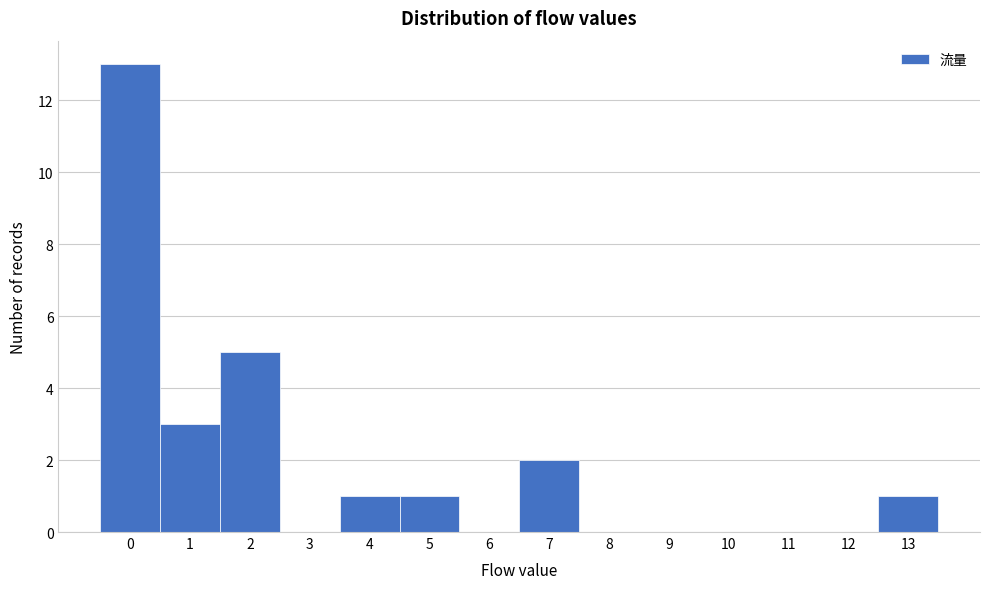

What is the height of the bar covering 3.5 to 4.5 on the x-axis? The values are not printed on the chart, so give them approximately, as read against the axis.

1